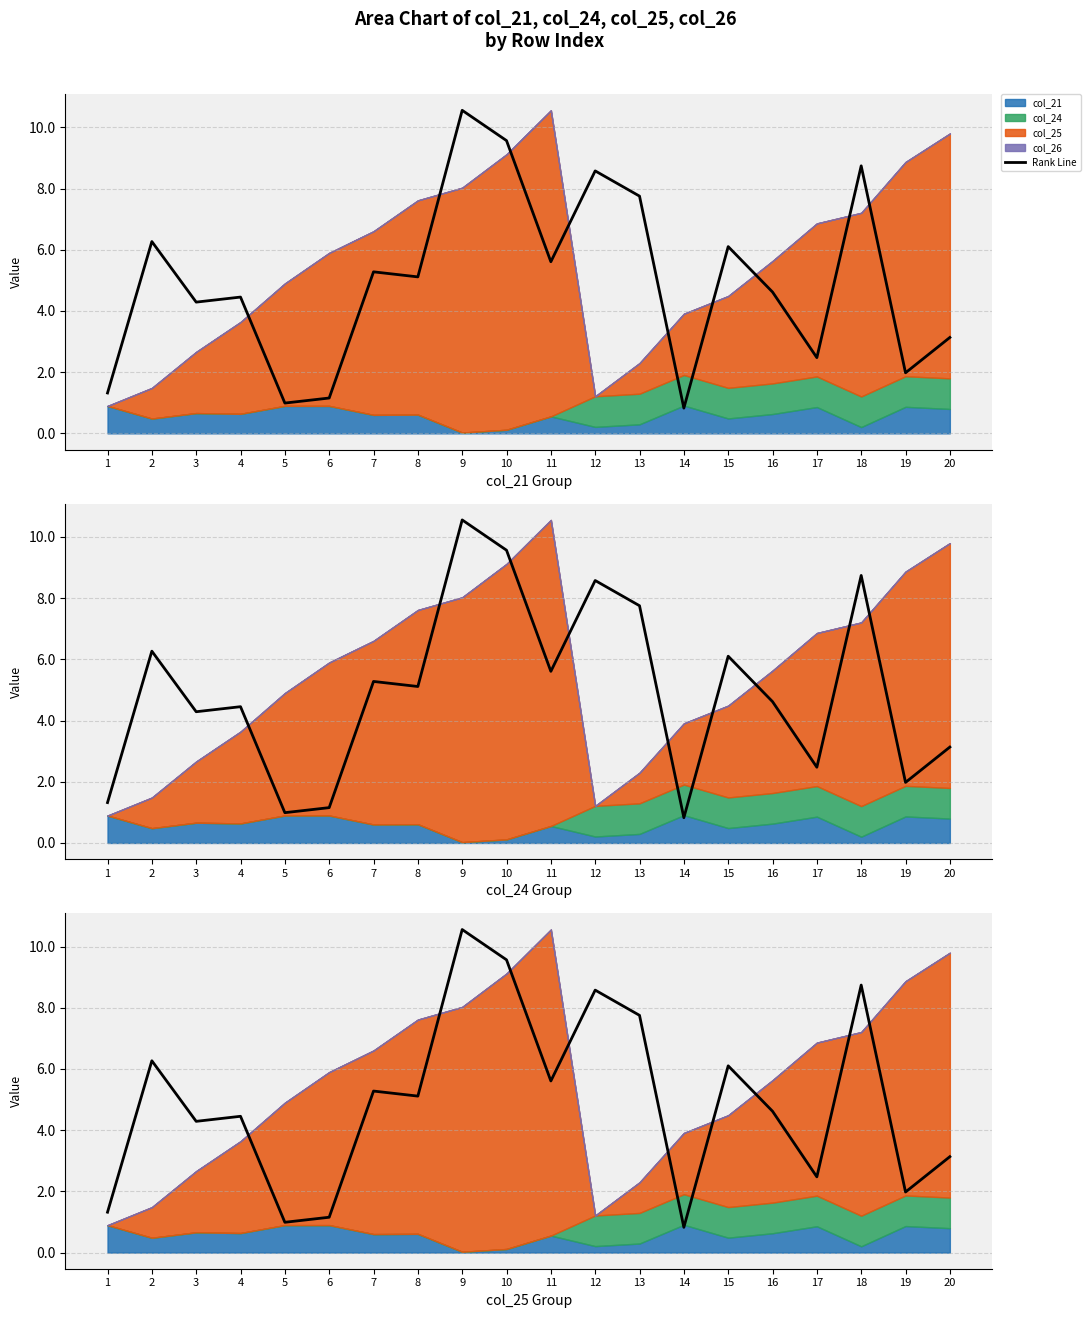

The value at 19 is 2.9. True or false?

False